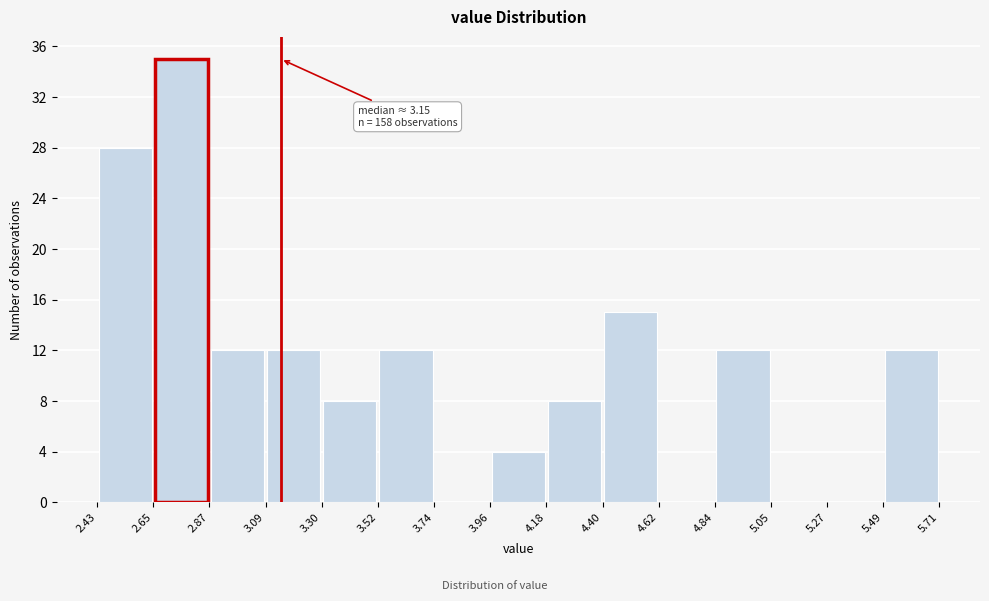

Which range on the x-axis has the tallest bar?

2.65 to 2.87